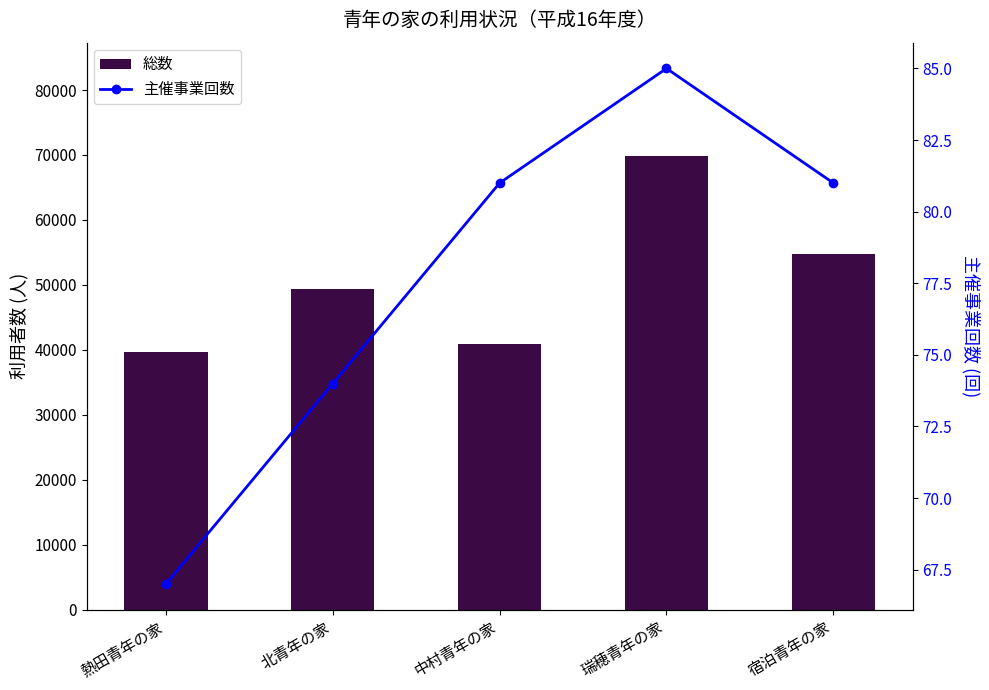

Reading left to right, extract all data points from this chart.

総数: 熱田青年の家=39667	北青年の家=49394	中村青年の家=40947	瑞穂青年の家=69830	宿泊青年の家=54779
主催事業回数: 熱田青年の家=67	北青年の家=74	中村青年の家=81	瑞穂青年の家=85	宿泊青年の家=81